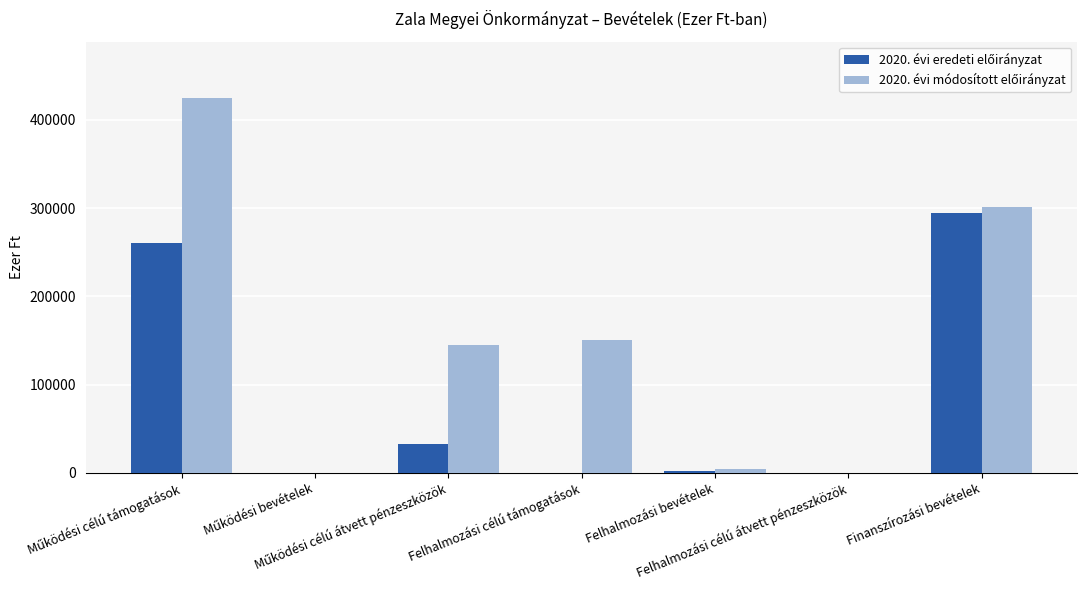

What is the approximate value of 2020. évi eredeti előirányzat at Felhalmozási bevételek, to the nearest 10?

1700